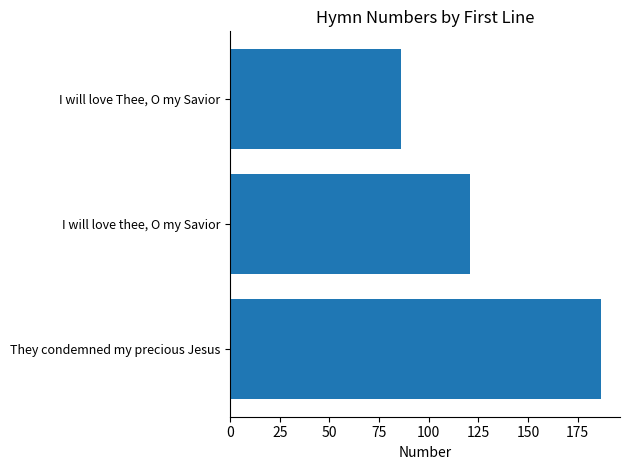

How many values are below 121?

1